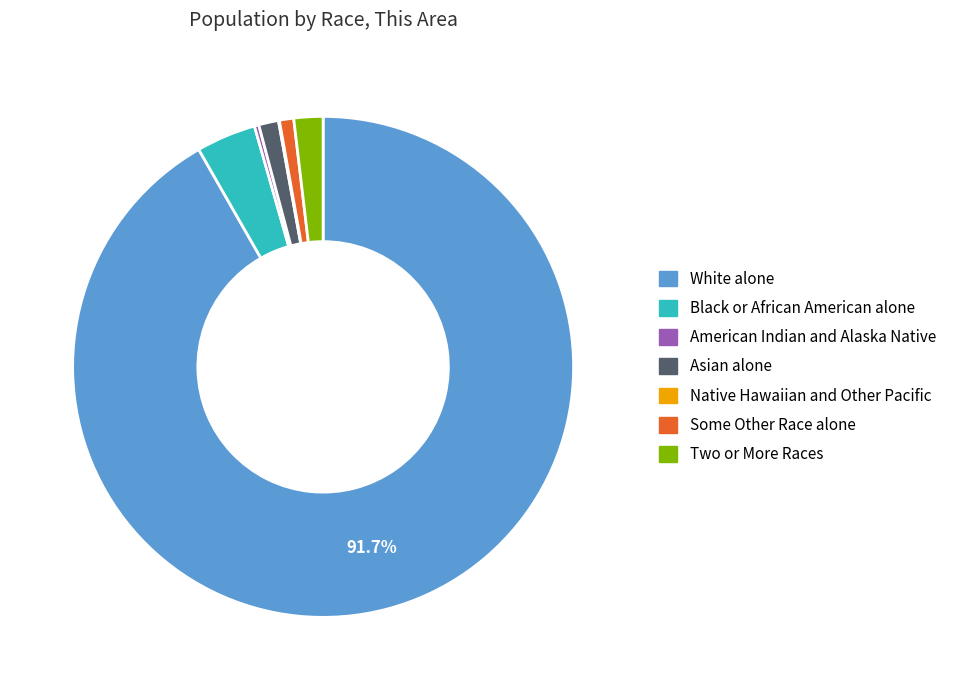

Which category has the biggest portion of the pie?

White alone